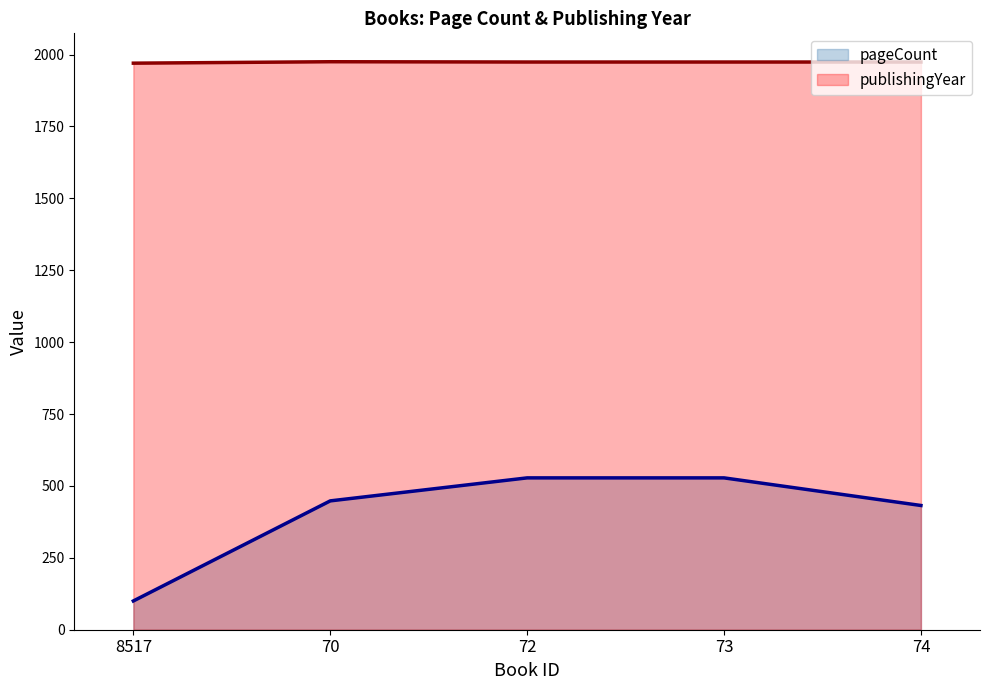

What is the label of the 1st point from the left?

8517